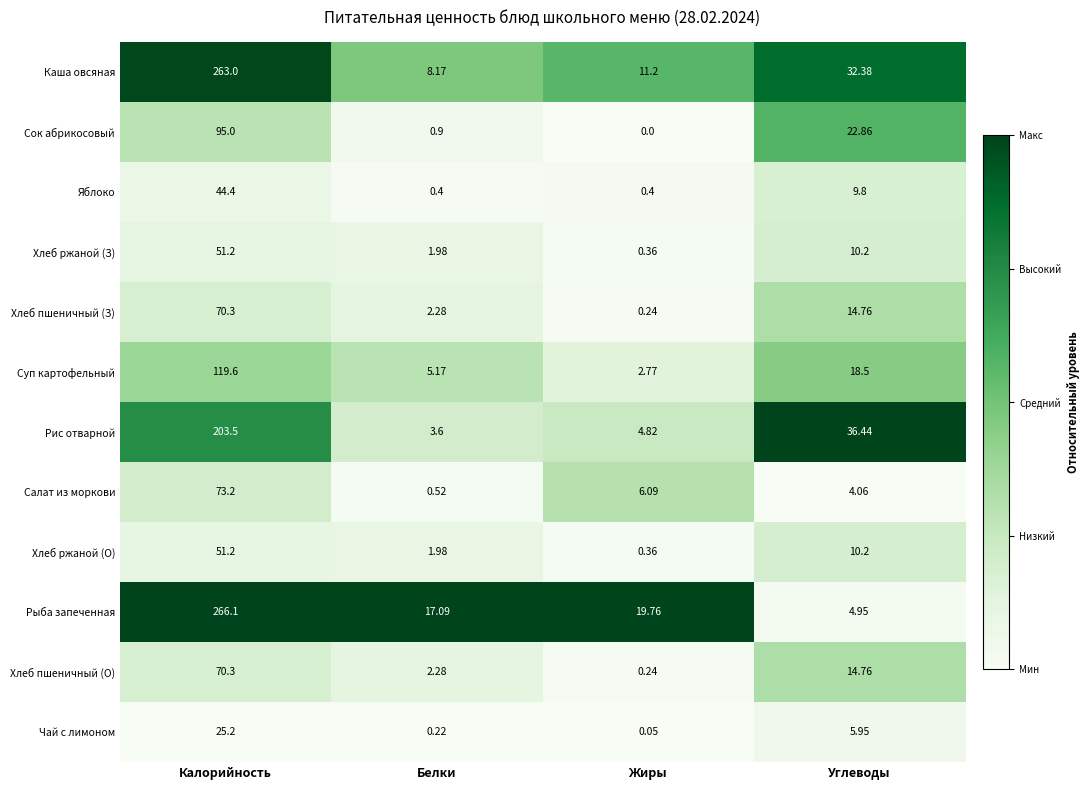

At which category is the sum across all series the highest?

Калорийность